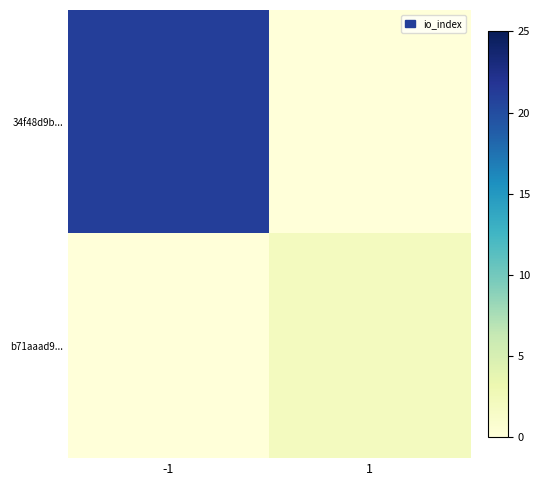

At which category is the sum across all series the highest?

-1